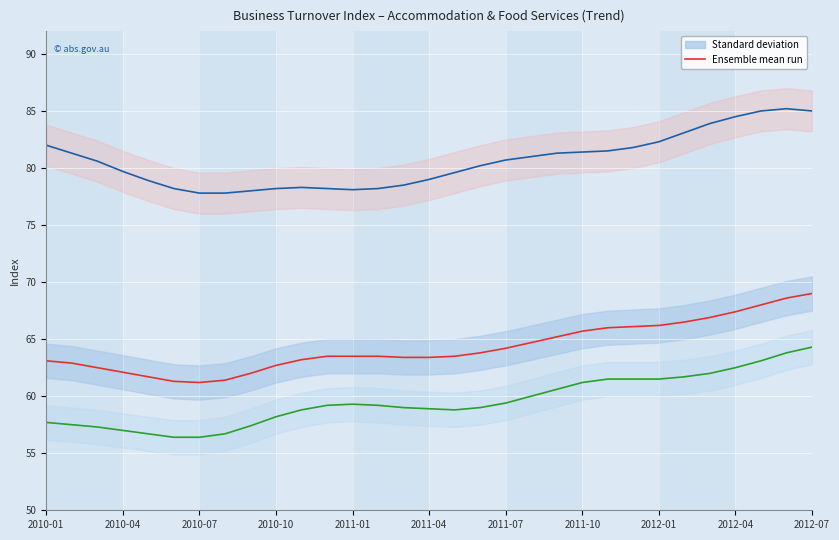

Is it true that Ensemble mean run – Food & Bev equals 60.0 at 19?

True